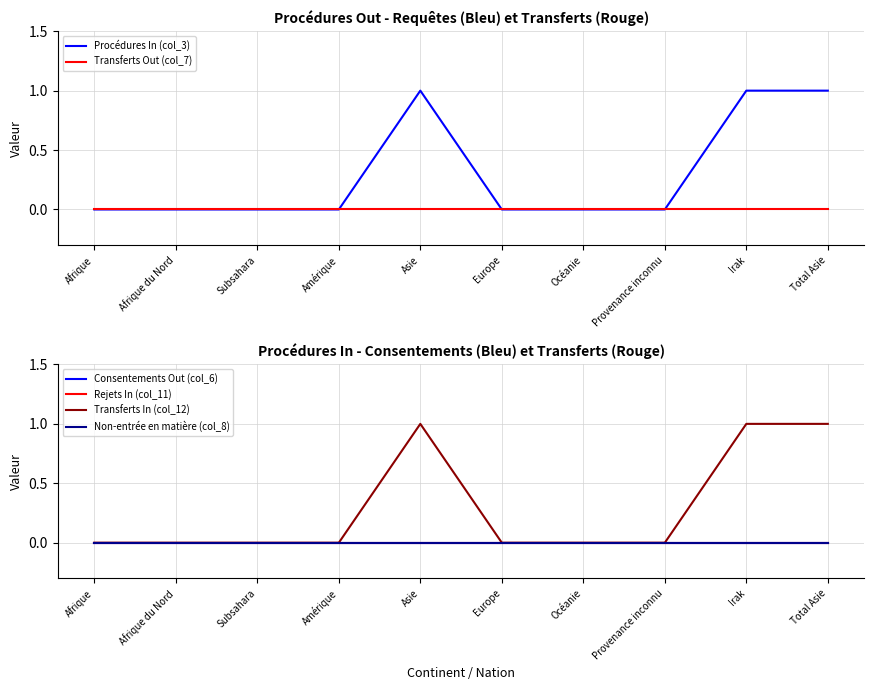

At which category does the chart reach its minimum across all series?

Afrique